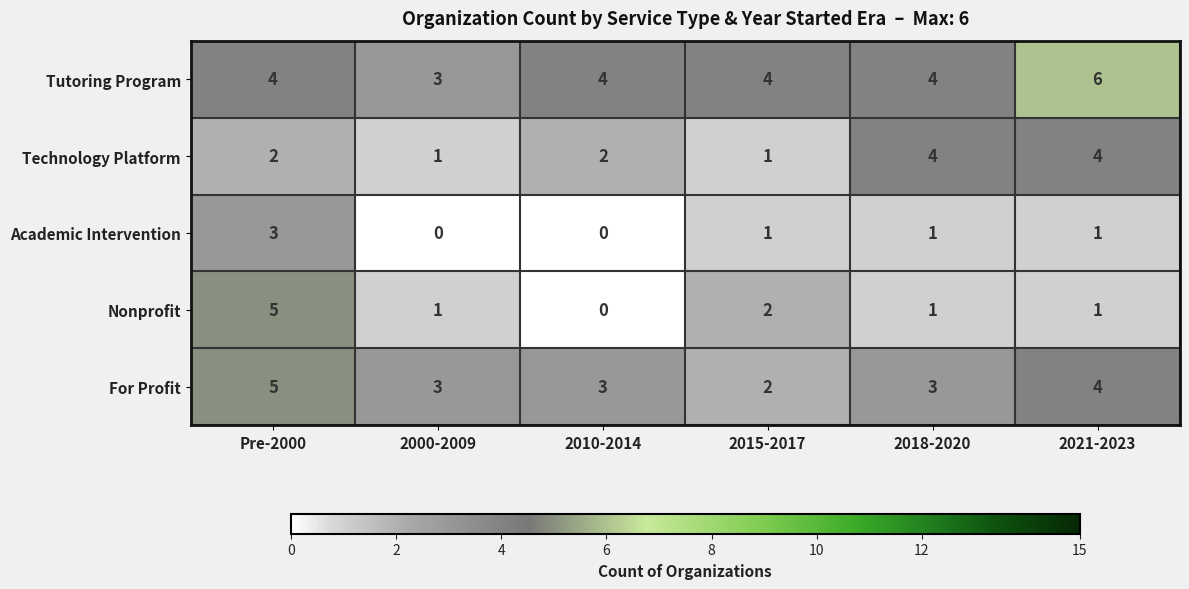

Is it true that Nonprofit equals 2 at 2018-2020?

False